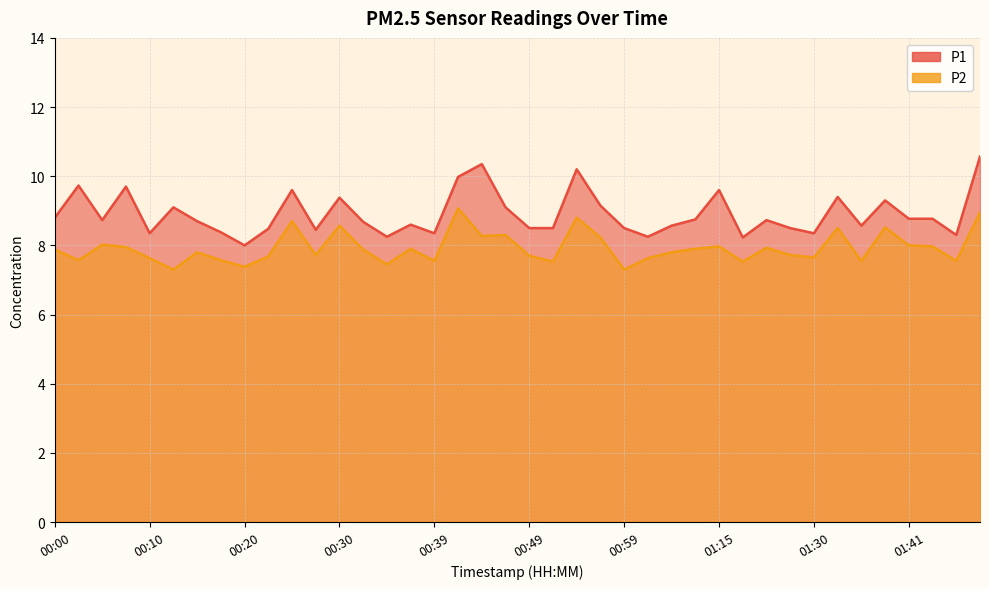

True or false: P1 and P2 intersect in this chart.

False